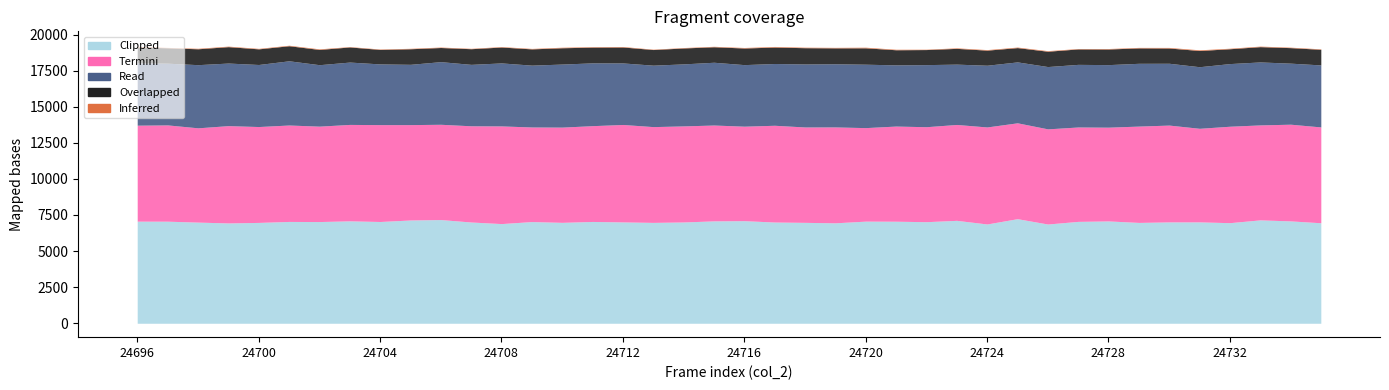

True or false: Clipped has a value of 7006 at 24698.

True